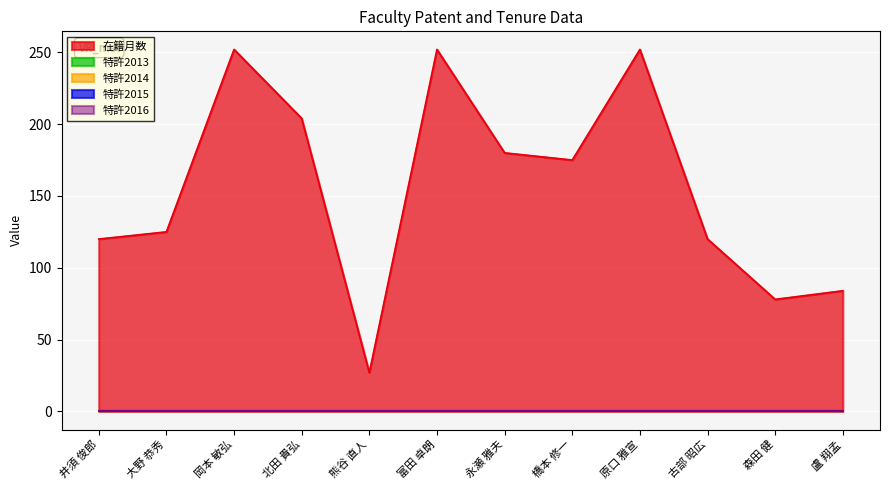

Which category has the highest value in the 特許2015 series?

井須 俊郎